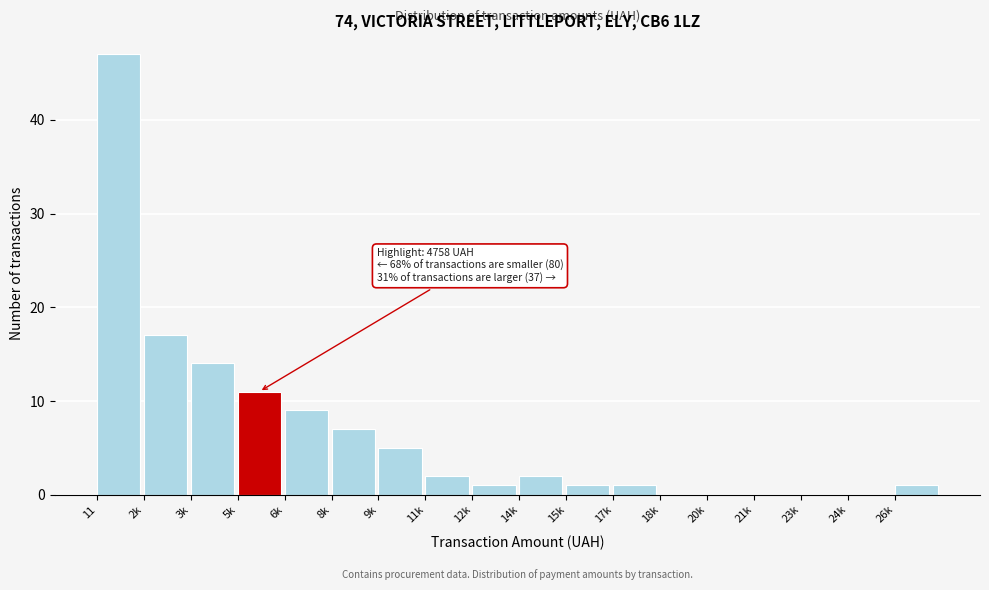

Reading right to left, list all the values displayed in this chart.

26k=1	24k=0	23k=0	21k=0	20k=0	18k=0	17k=1	15k=1	14k=2	12k=1	11k=2	9k=5	8k=7	6k=9	5k=11	3k=14	2k=17	11=47